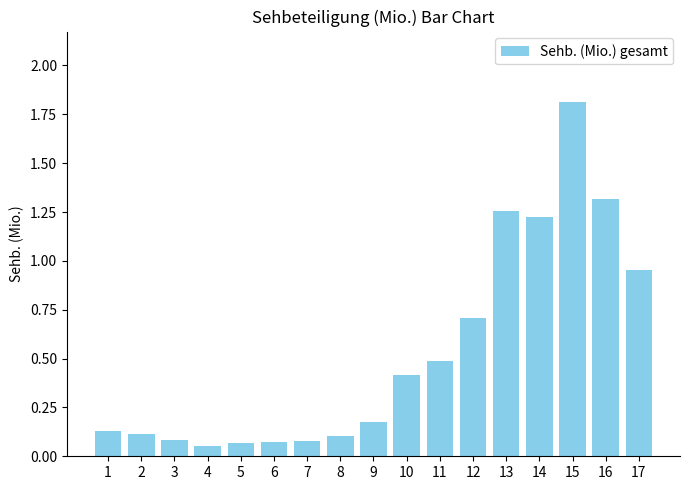

Which label corresponds to the largest value in the chart?

15